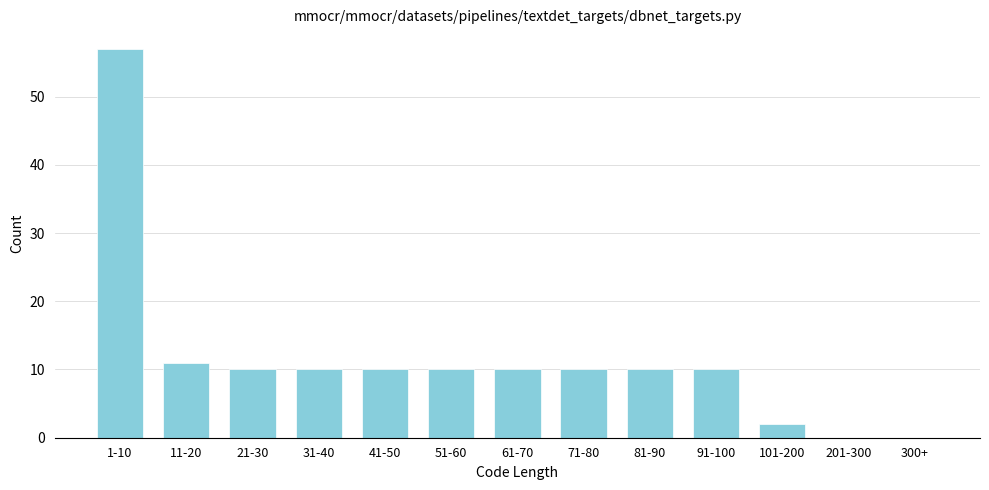

Reading left to right, transcribe all the data shown in this chart.

1-10=57	11-20=11	21-30=10	31-40=10	41-50=10	51-60=10	61-70=10	71-80=10	81-90=10	91-100=10	101-200=2	201-300=0	300+=0